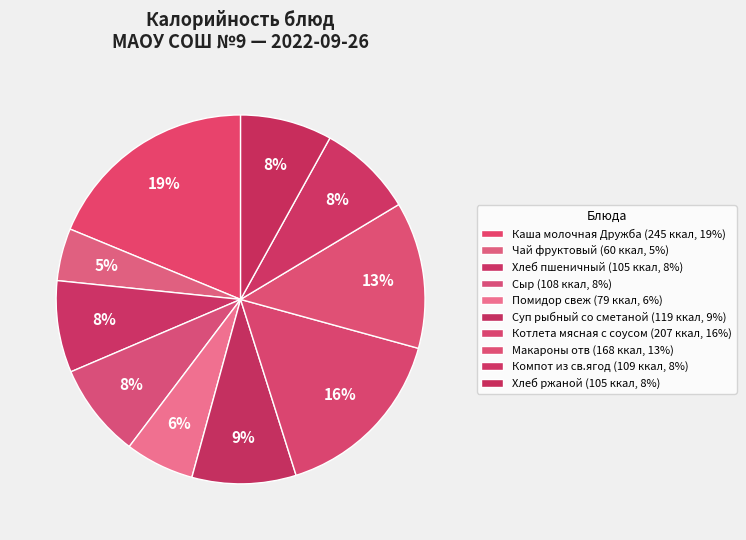

Approximately how many times larger is the value at Каша молочная Дружба compared to Хлеб пшеничный?

2.3